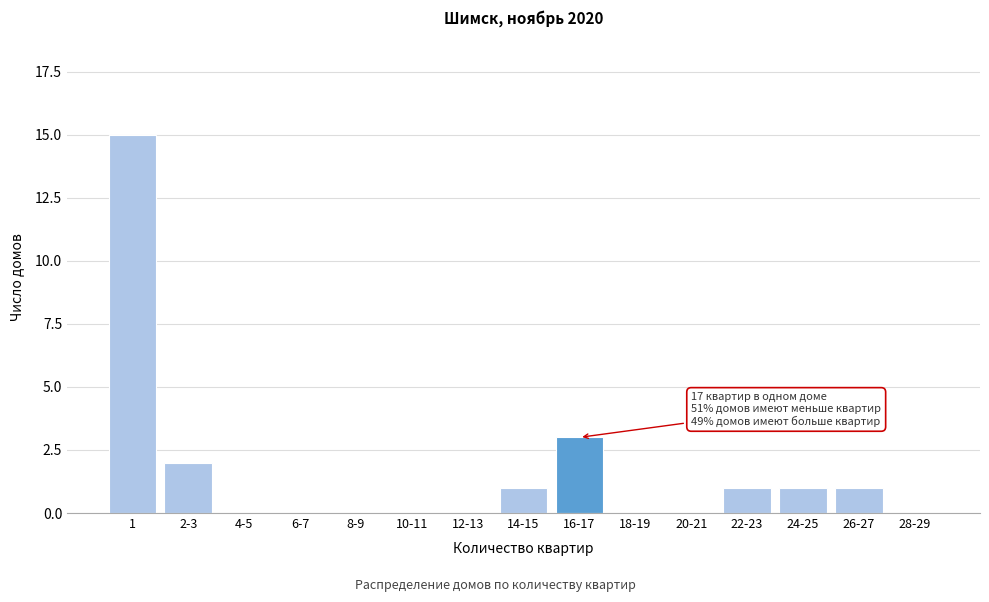

Reading left to right, extract all data points from this chart.

1=15	2-3=2	4-5=0	6-7=0	8-9=0	10-11=0	12-13=0	14-15=1	16-17=3	18-19=0	20-21=0	22-23=1	24-25=1	26-27=1	28-29=0